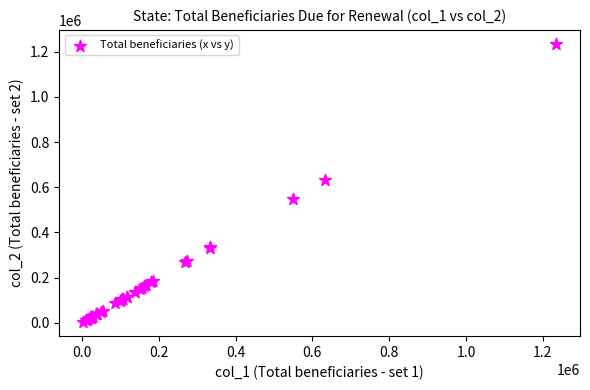

What Y value in the scatter plot is closest to 618676?

632996